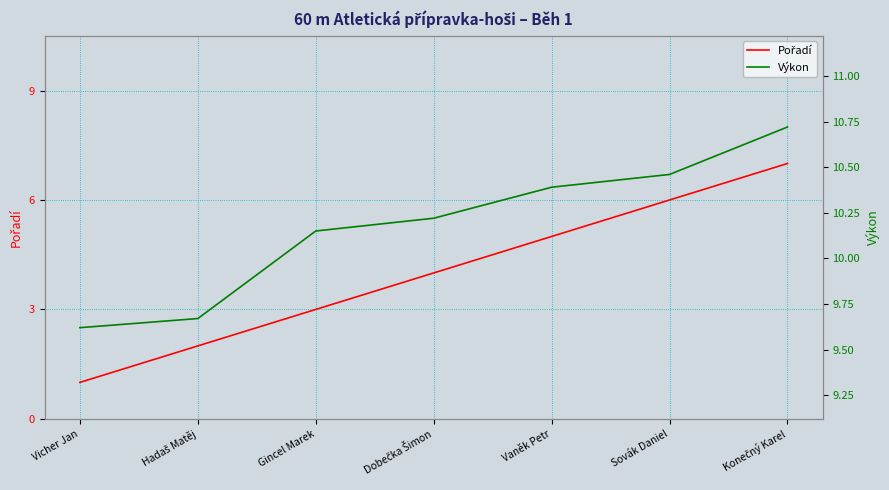

List the series in order of their peak value, lowest first.

Pořadí, Výkon